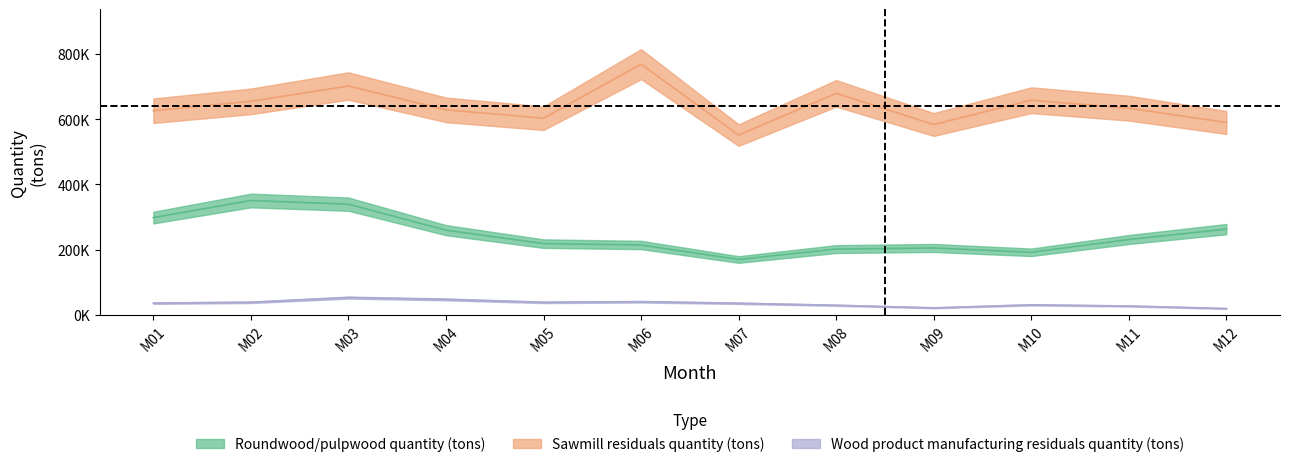

What is the value of the Wood product manufacturing residuals quantity (tons) point at the 6th from the left?

39888